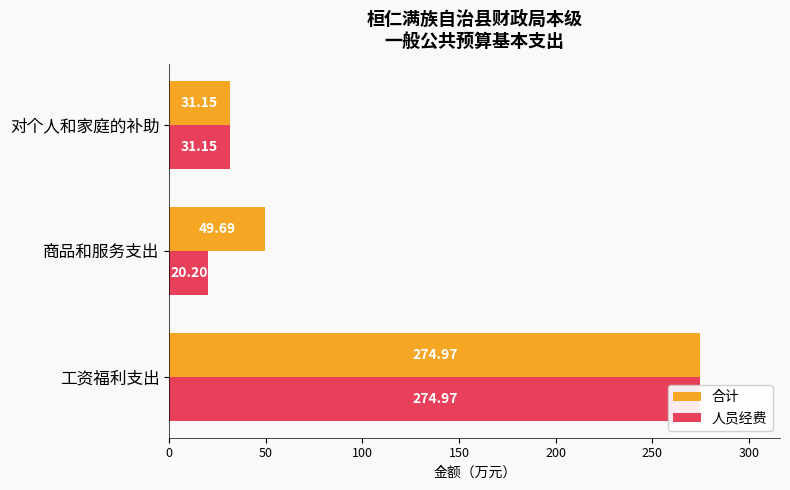

What are all the series names shown in the legend?

合计, 人员经费